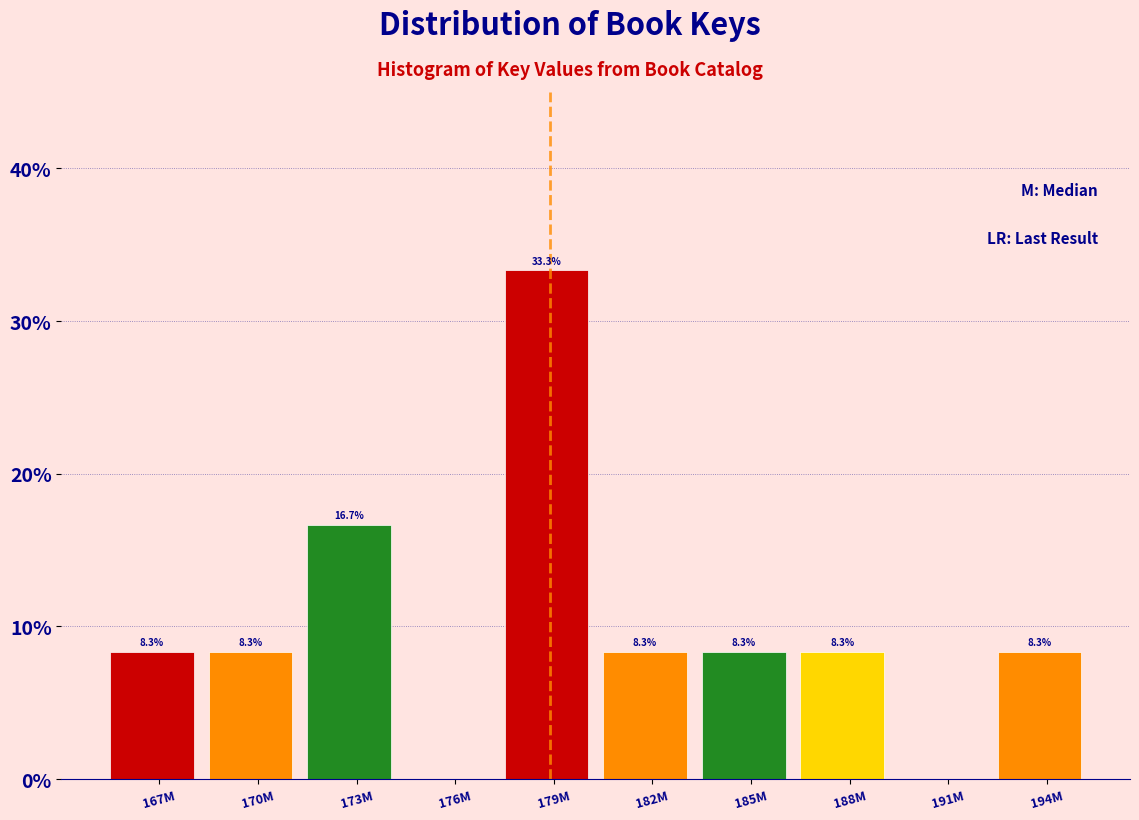

Reading right to left, transcribe all the data shown in this chart.

194M=8.3	191M=0.0	188M=8.3	185M=8.3	182M=8.3	179M=33.3	176M=0.0	173M=16.7	170M=8.3	167M=8.3